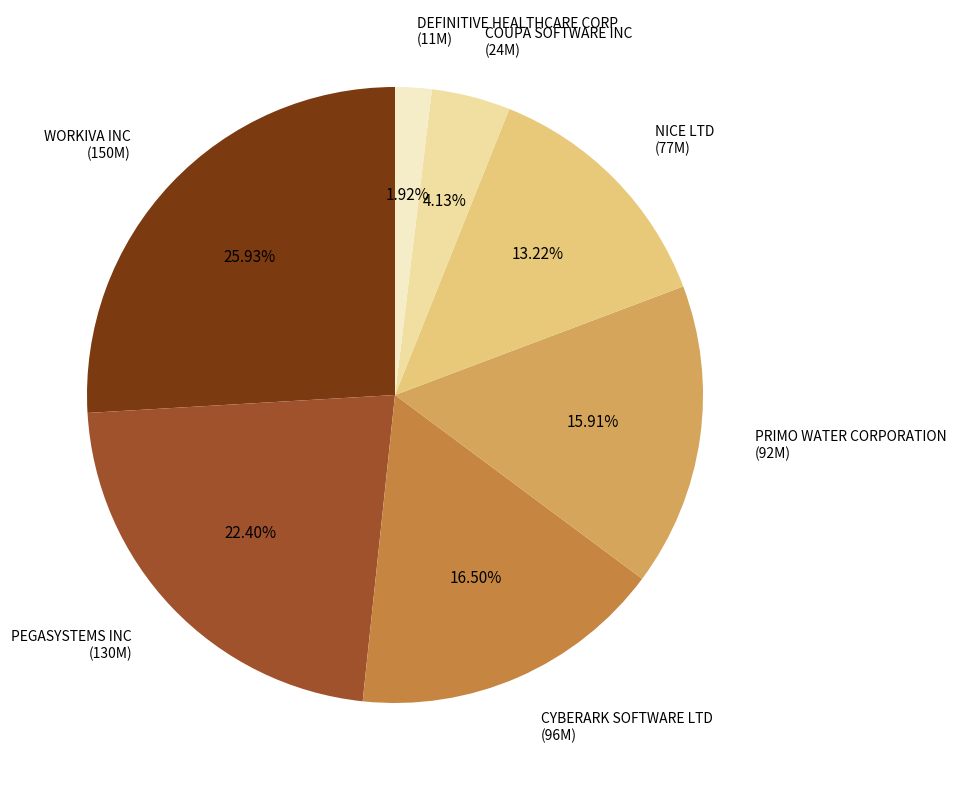

How many segments does this pie chart have?

7